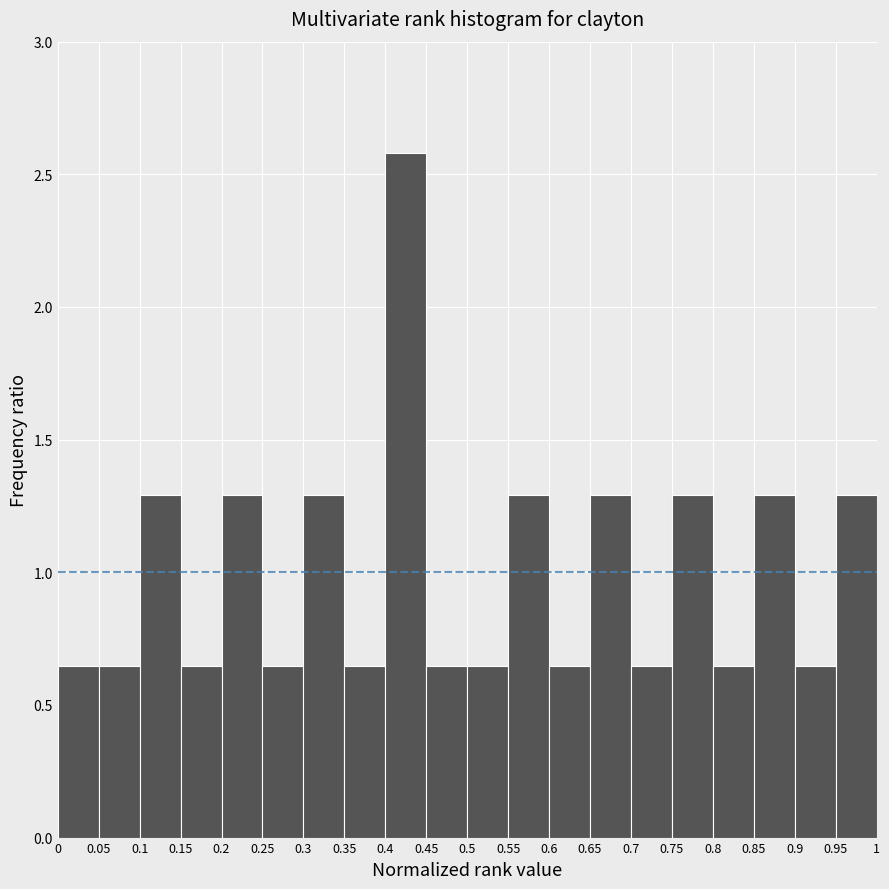

Reading left to right, transcribe this chart: for each bar, give the range it covers on the x-axis and its height. The values are not printed on the chart, so give them approximately, as read against the axis.

0 to 0.05: 0.65
0.05 to 0.1: 0.65
0.1 to 0.15: 1.30
0.15 to 0.2: 0.65
0.2 to 0.25: 1.30
0.25 to 0.3: 0.65
0.3 to 0.35: 1.30
0.35 to 0.4: 0.65
0.4 to 0.45: 2.60
0.45 to 0.5: 0.65
0.5 to 0.55: 0.65
0.55 to 0.6: 1.30
0.6 to 0.65: 0.65
0.65 to 0.7: 1.30
0.7 to 0.75: 0.65
0.75 to 0.8: 1.30
0.8 to 0.85: 0.65
0.85 to 0.9: 1.30
0.9 to 0.95: 0.65
0.95 to 1: 1.30